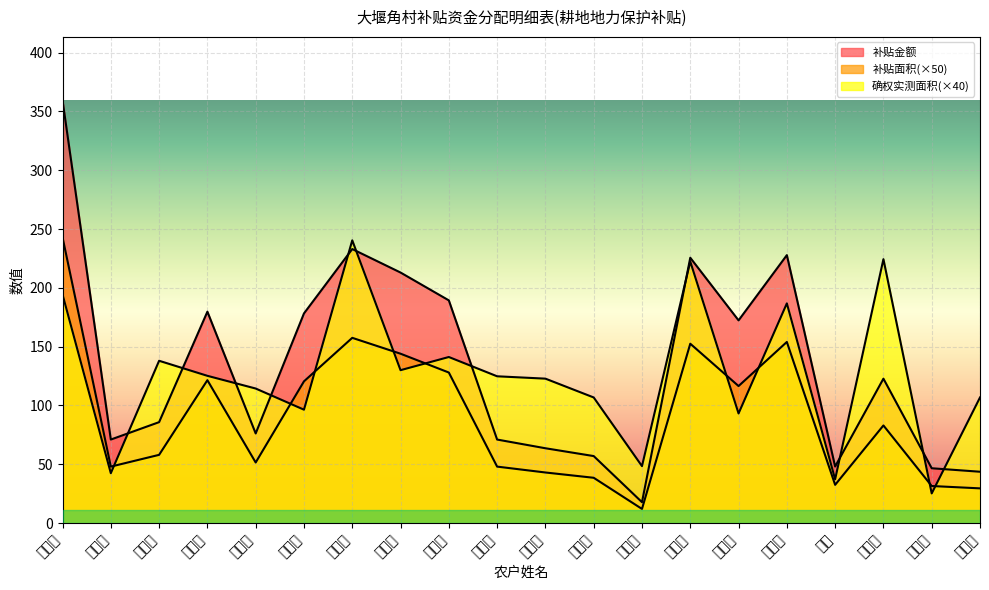

Reading left to right, extract all data points from this chart.

补贴金额: 程品华=359.5	续立正=71.0	孙有大=85.8	胡良芹=179.8	蔡秀华=76.2	张美清=178.3	张文芳=233.0	张文青=213.0	续绍华=189.4	肖德富=71.0	续云洲=63.6	程立书=57.0	付连玉=17.8	陈光早=225.6	罗国英=172.3	王世豪=227.8	肖伟=48.1	彭成立=122.8	汪克英=46.6	黄伦德=43.6
补贴面积: 程品华=243.0	续立正=48.0	孙有大=58.0	胡良芹=121.5	蔡秀华=51.5	张美清=120.5	张文芳=157.5	张文青=144.0	续绍华=128.0	肖德富=48.0	续云洲=43.0	程立书=38.5	付连玉=12.0	陈光早=152.5	罗国英=116.5	王世豪=154.0	肖伟=32.5	彭成立=83.0	汪克英=31.5	黄伦德=29.5
确权确地实测面积: 程品华=194.4	续立正=42.4	孙有大=138.0	胡良芹=125.2	蔡秀华=114.4	张美清=96.4	张文芳=240.4	张文青=130.0	续绍华=141.2	肖德富=124.8	续云洲=122.8	程立书=106.8	付连玉=48.4	陈光早=222.4	罗国英=93.2	王世豪=186.8	肖伟=37.2	彭成立=224.4	汪克英=25.2	黄伦德=106.8